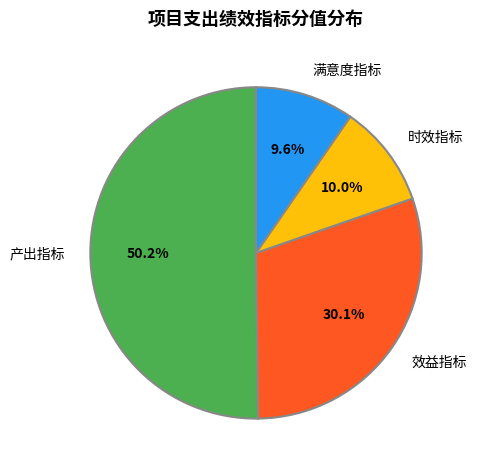

Approximately how many times larger is the value at 效益指标 compared to 满意度指标?

3.1